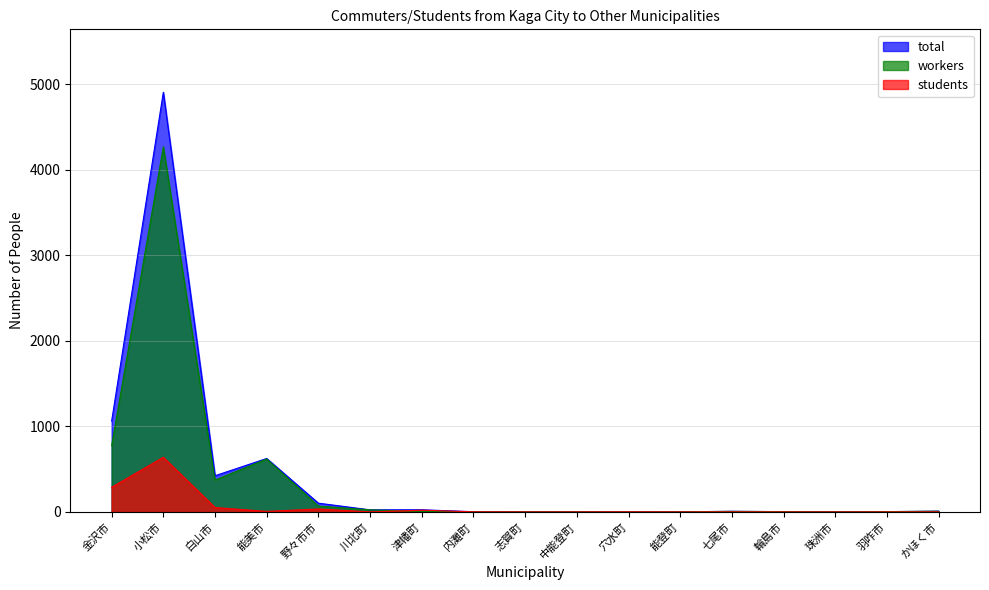

What is the difference between the workers values at 羽咋市 and 金沢市?

771